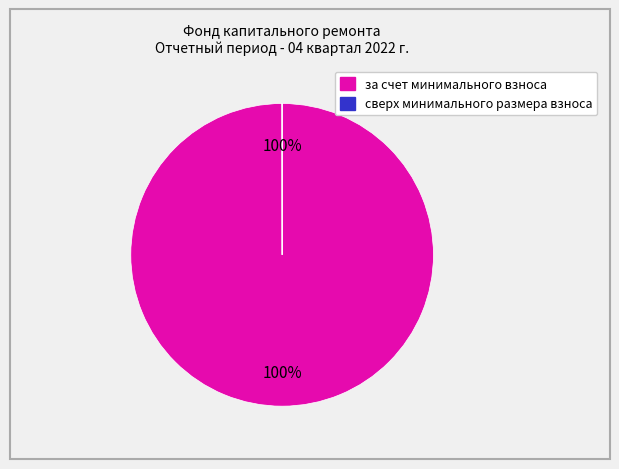

The за счет минимального взноса slice represents 100% of the pie. True or false?

True